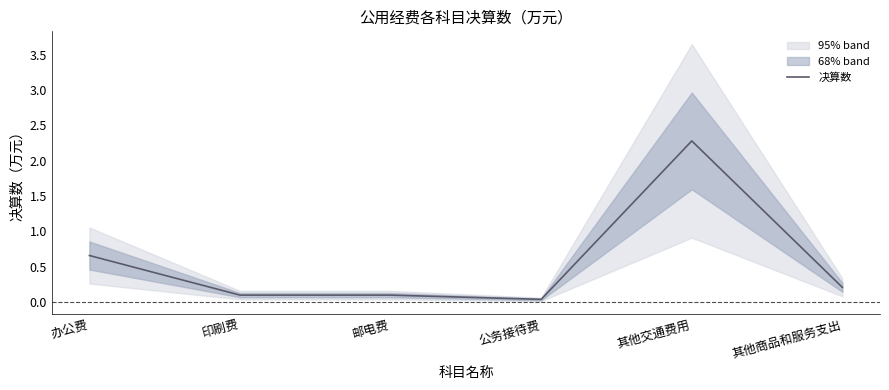

Between 其他商品和服务支出 and 公务接待费, which is larger?

其他商品和服务支出